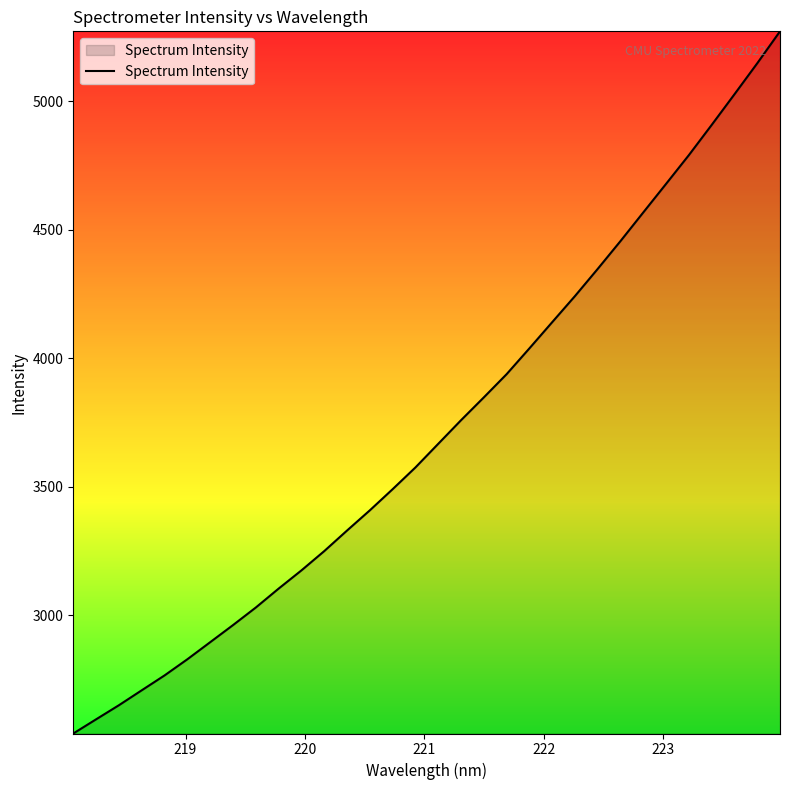

What is the minimum value shown in the chart?

2539.2